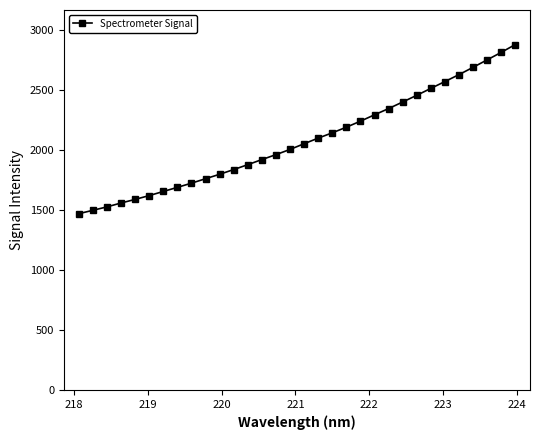

What is the minimum value shown in the chart?

1469.2